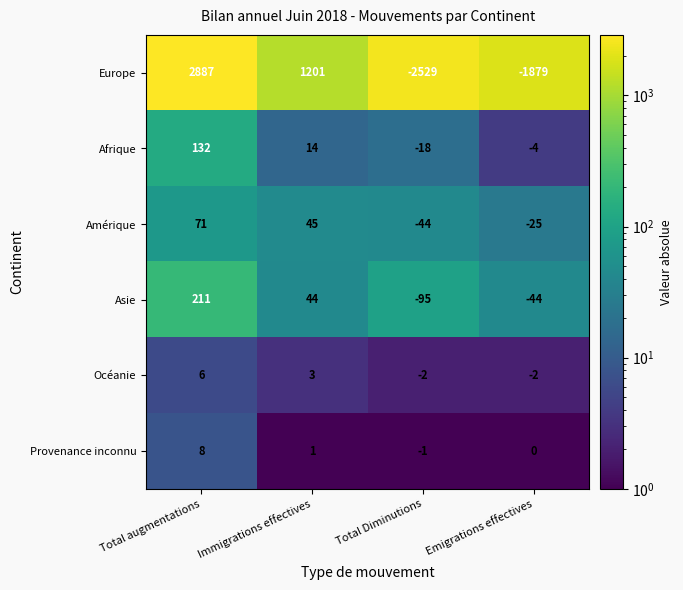

At which category does the chart reach its peak across all series?

Total augmentations